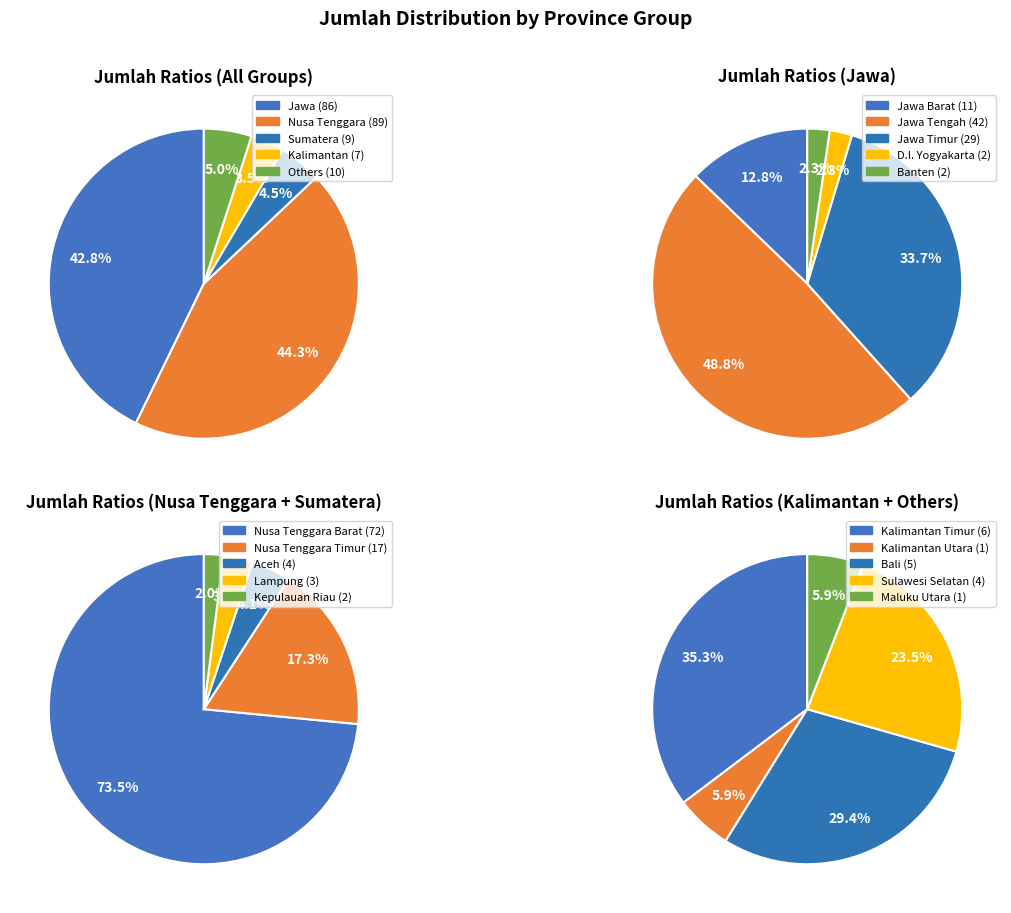

To the nearest percent, what portion does Lampung represent?

1%